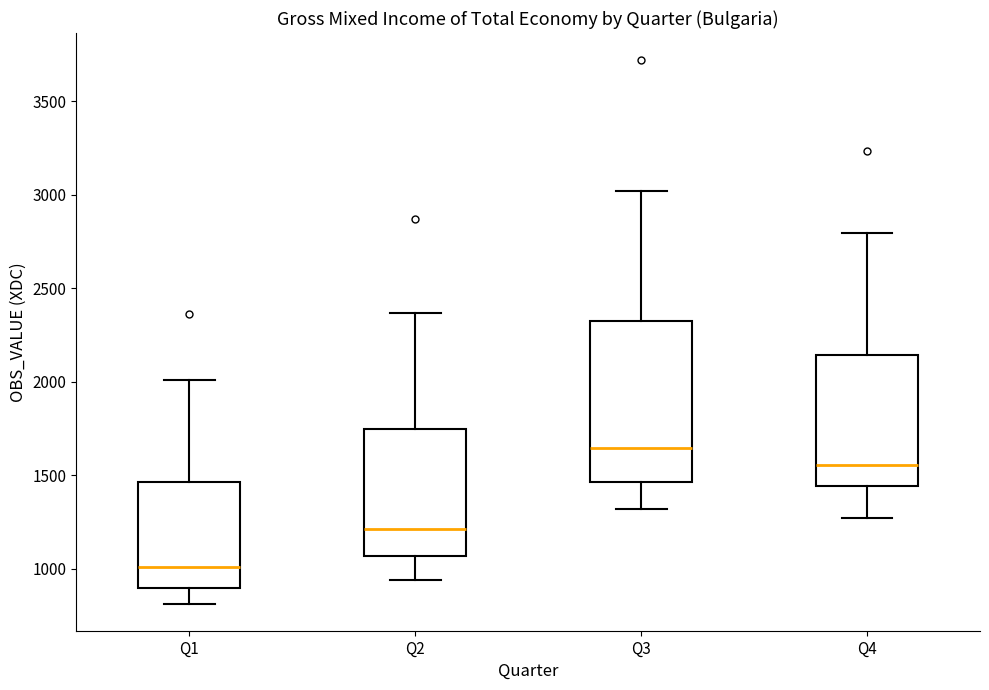

Reading left to right, read every box against the y-axis: the position of its median line, the range the box covers, and the ends of its whiskers. The values are not printed on the chart, so give them approximately, as read against the axis.

Q1: median 1000, box 900 to 1450, whiskers 800 to 2000
Q2: median 1200, box 1050 to 1750, whiskers 950 to 2350
Q3: median 1650, box 1450 to 2350, whiskers 1300 to 3000
Q4: median 1550, box 1450 to 2150, whiskers 1250 to 2800